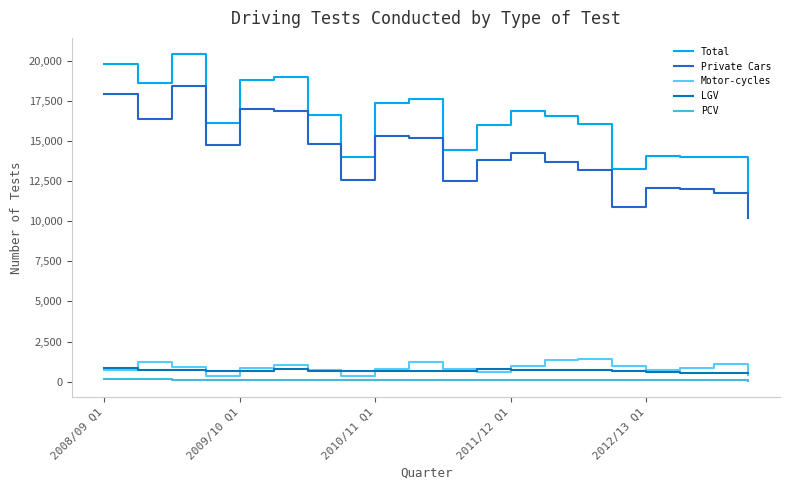

True or false: Total and PCV cross at least once.

False